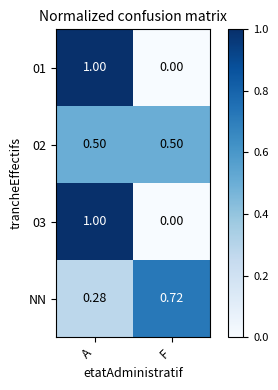

Rank the categories by 03 value from highest to lowest.

A, F